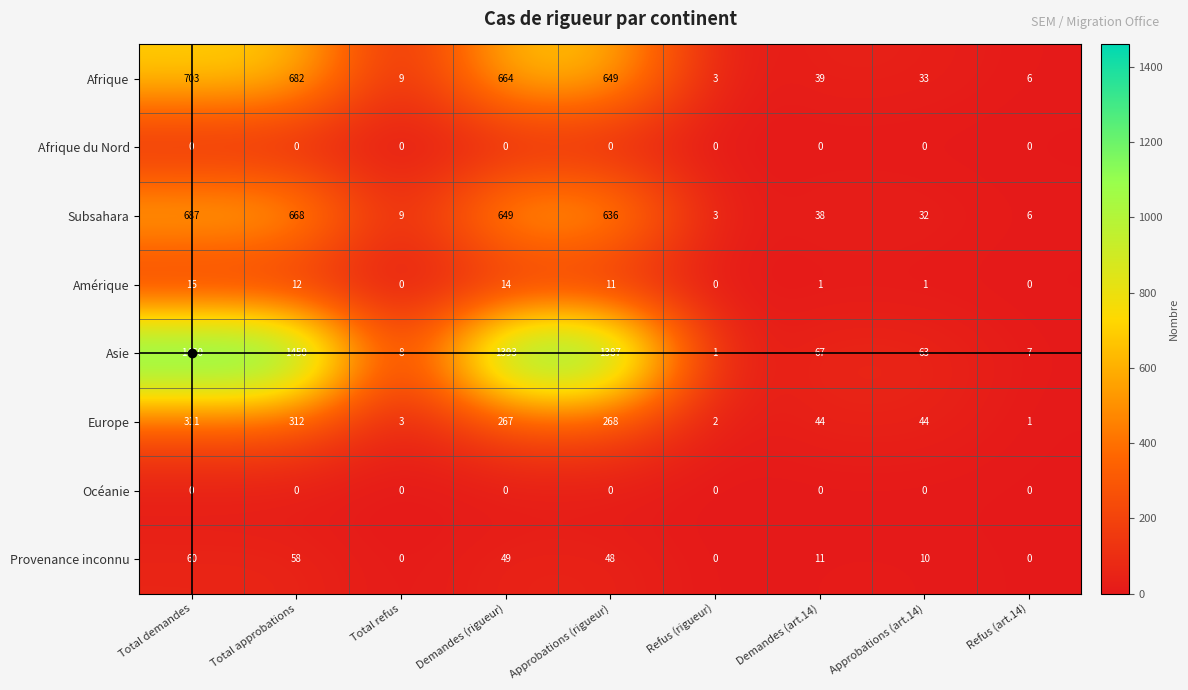

Which series changed the most between Approbations (rigueur) and Refus (rigueur)?

Asie